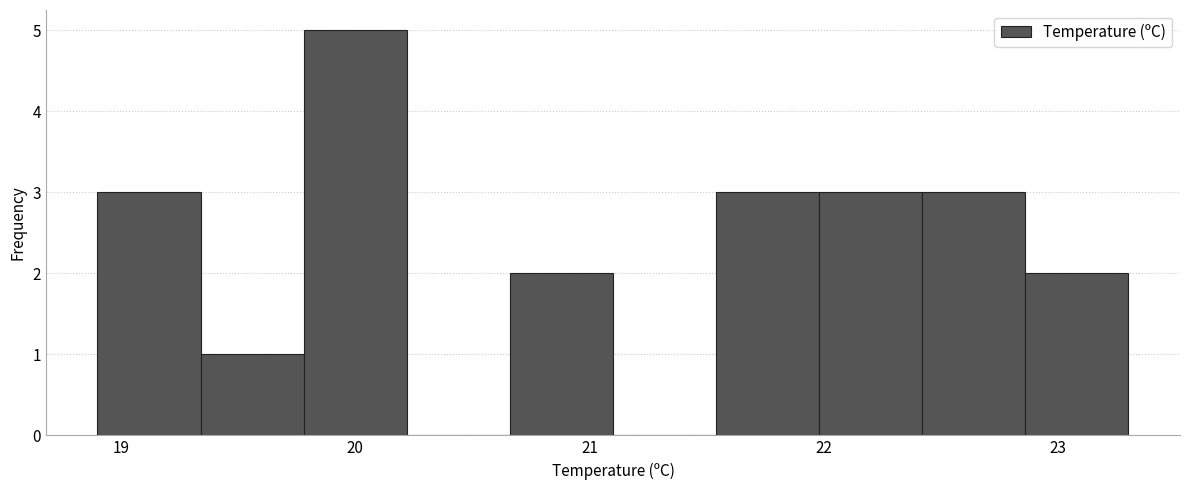

Reading left to right, transcribe this chart: for each bar, give the range it covers on the x-axis and its height. Neither the bar edges nor the heights are printed on the chart, so give them approximately, as read against the axes.

18.90 to 19.34: 3
19.34 to 19.78: 1
19.78 to 20.22: 5
20.22 to 20.66: 0
20.66 to 21.10: 2
21.10 to 21.54: 0
21.54 to 21.98: 3
21.98 to 22.42: 3
22.42 to 22.86: 3
22.86 to 23.30: 2